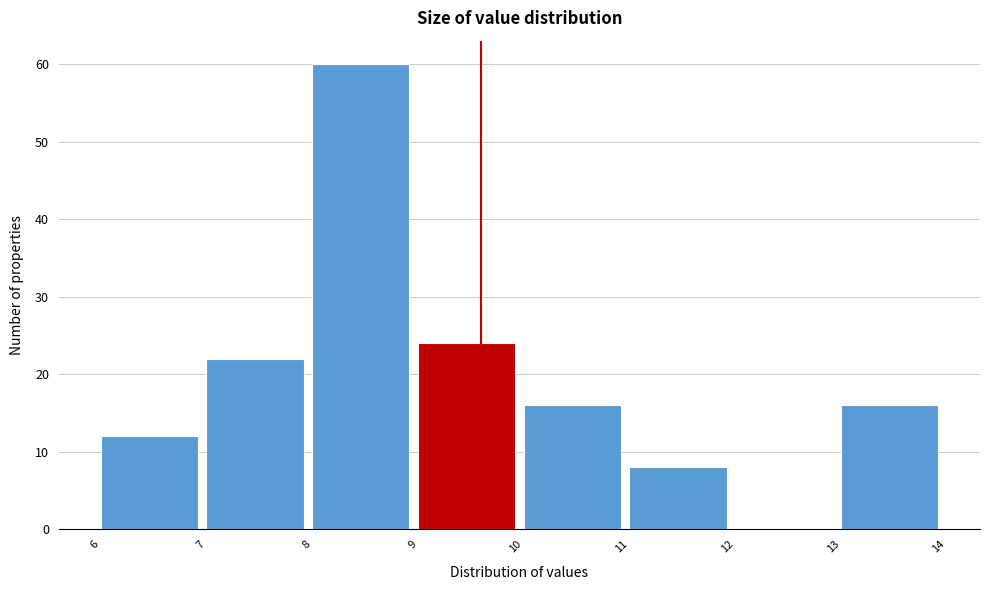

Reading left to right, list all the values displayed in this chart.

6=12	7=22	8=60	9=24	10=16	11=8	12=0	13=16